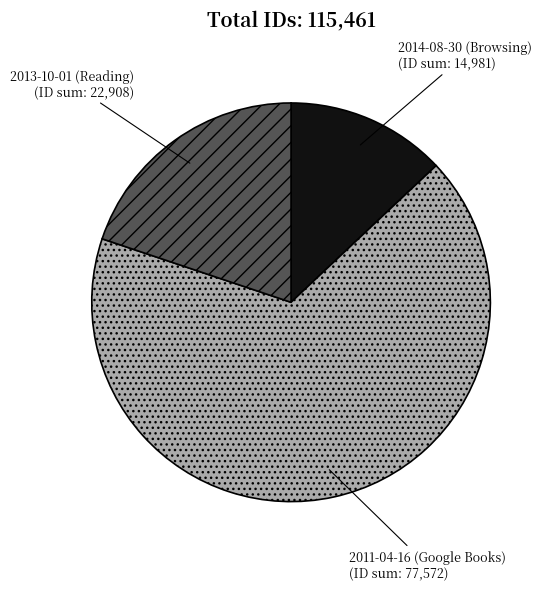

Is the sum of 2013-10-01 (Reading) and 2014-08-30 (Browsing) greater than half?

No